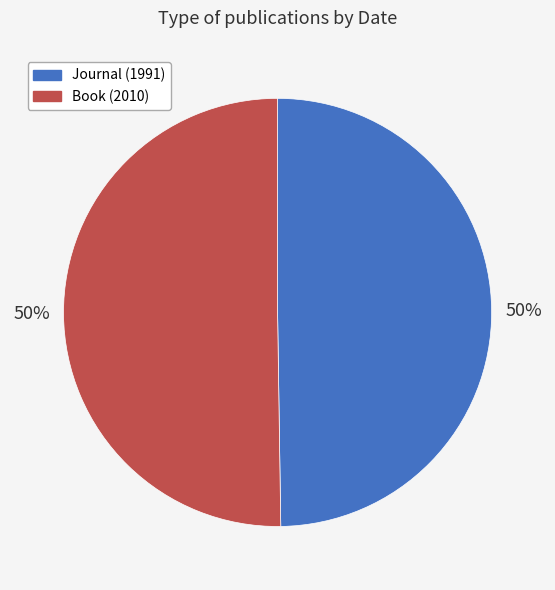

To the nearest percent, what percentage of the pie is Book (2010)?

50%